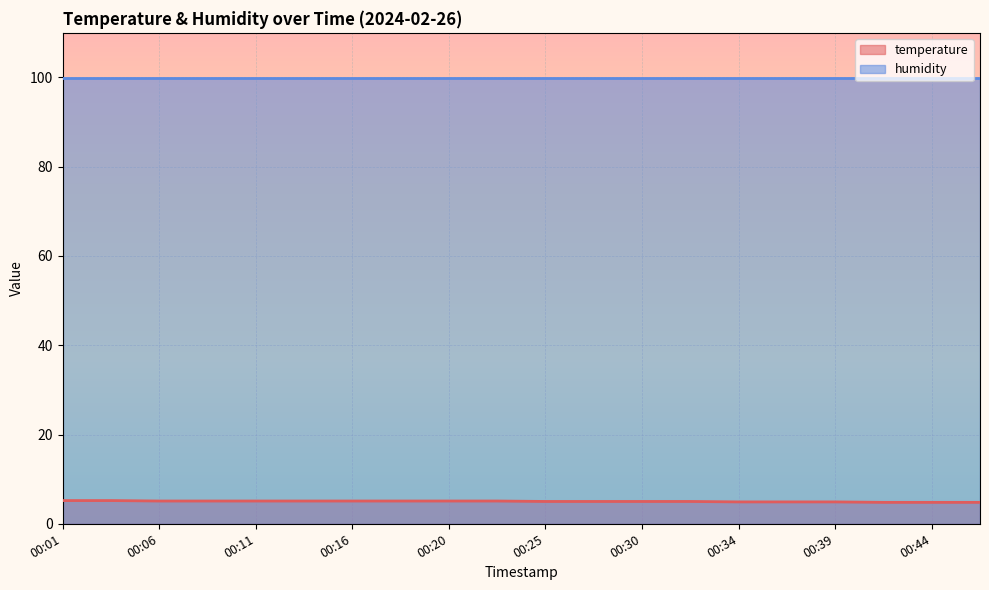

What is the approximate value at 00:44?

4.8